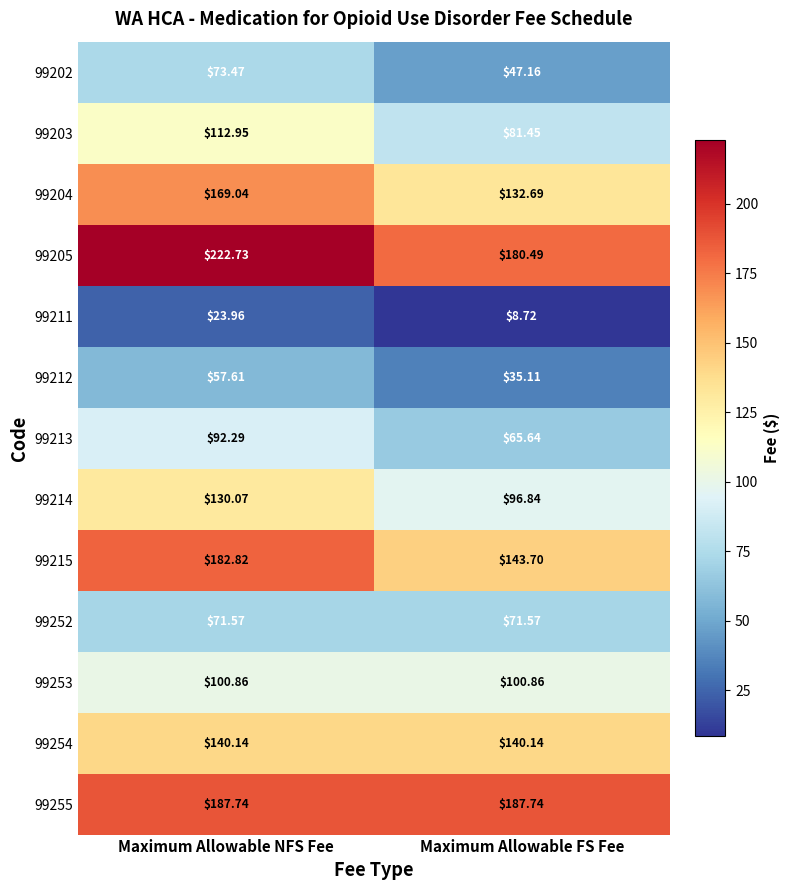

Is the value of 99205 at Maximum Allowable FS Fee greater than the value of 99215 at Maximum Allowable FS Fee?

Yes